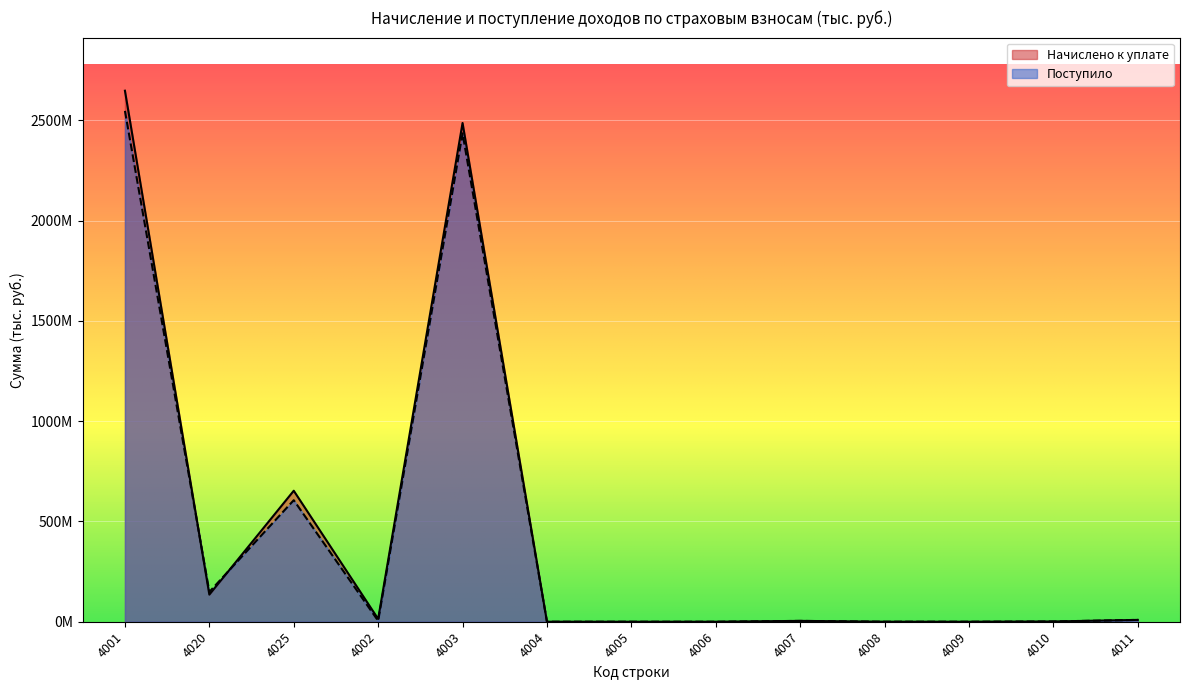

At which label is Поступило closest to 1273836492?

4025